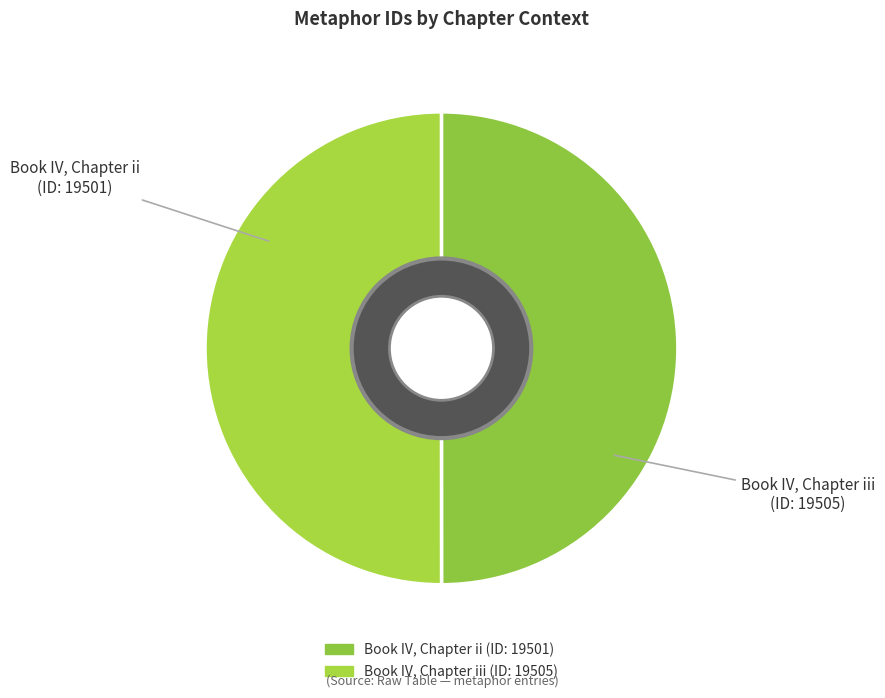

How many slices are in this pie chart?

2